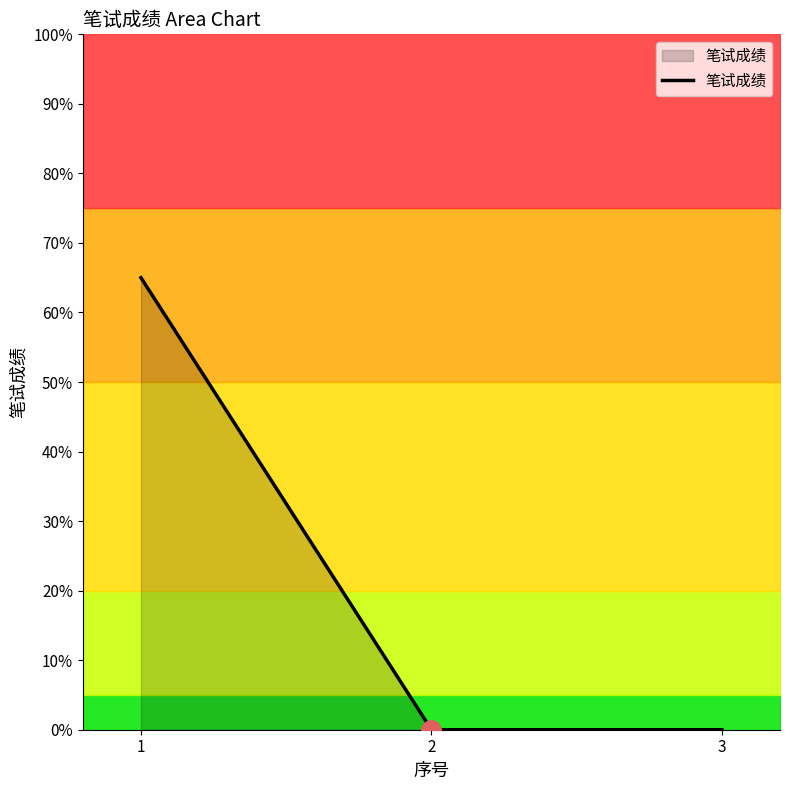

True or false: the data shows 65 at 1.

True